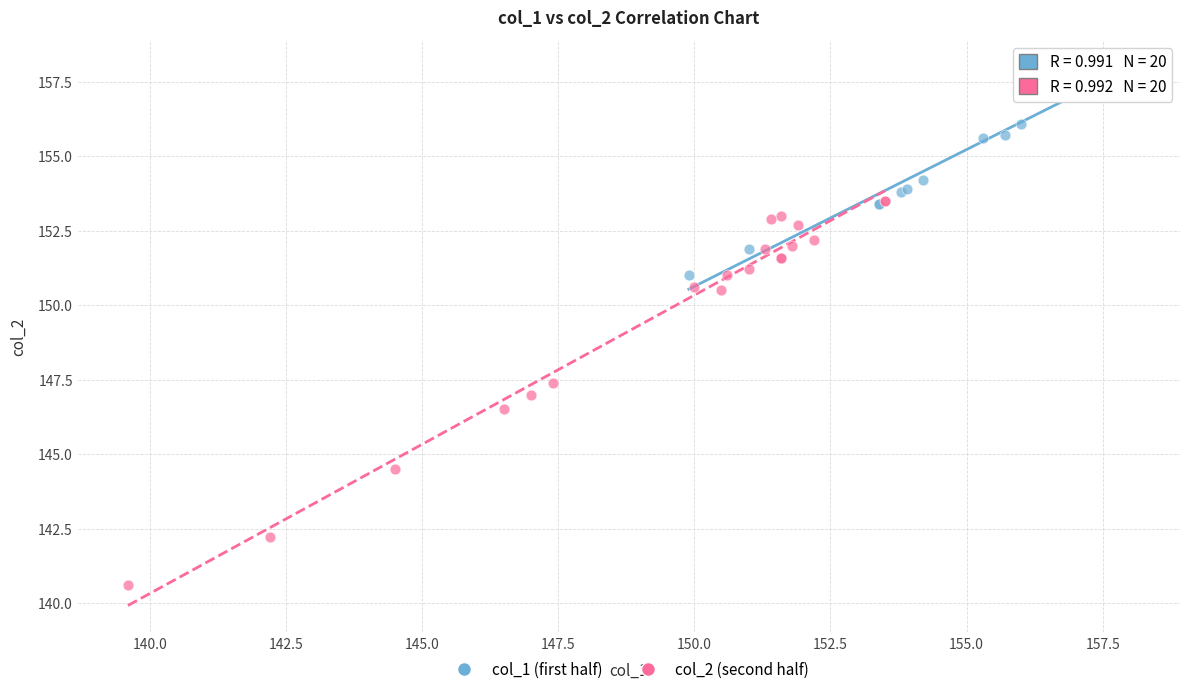

Which series reaches the minimum Y coordinate?

col_2 (second half)